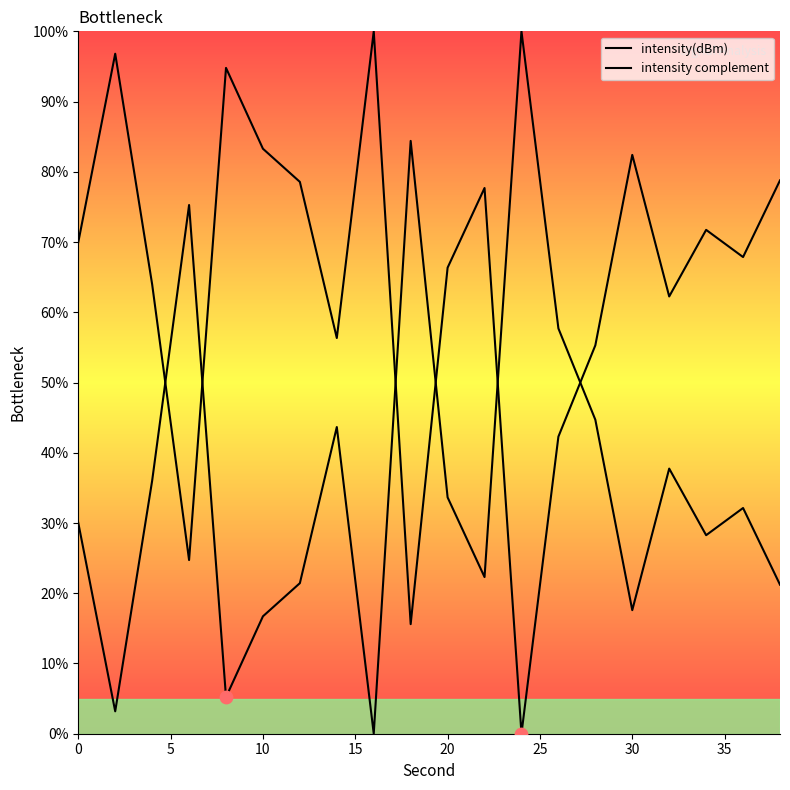

Which series reaches the maximum Y coordinate?

intensity(dBm)